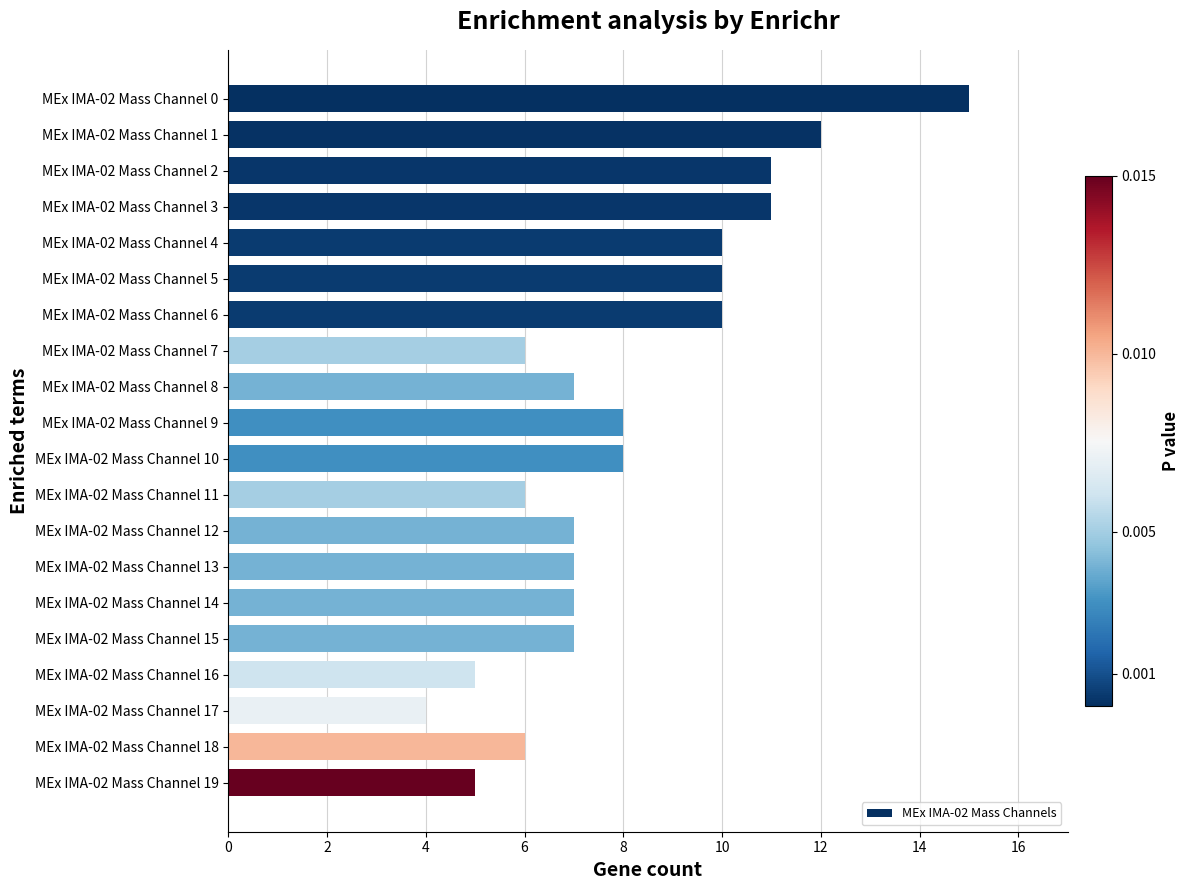

Between MEx IMA-02 Mass Channel 6 and MEx IMA-02 Mass Channel 15, which is larger?

MEx IMA-02 Mass Channel 6